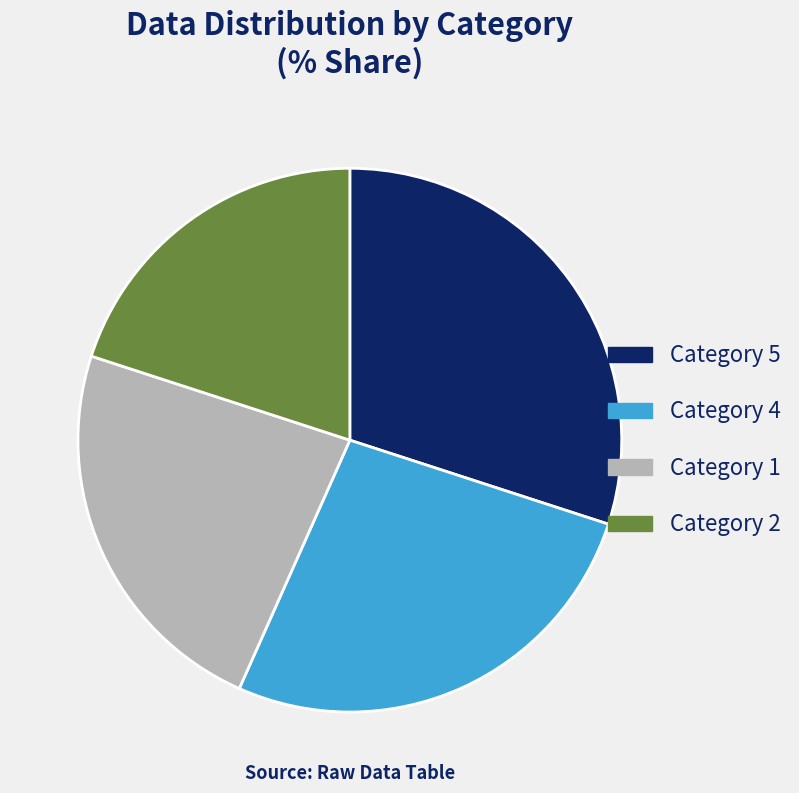

Which slice is the smallest?

Category 2